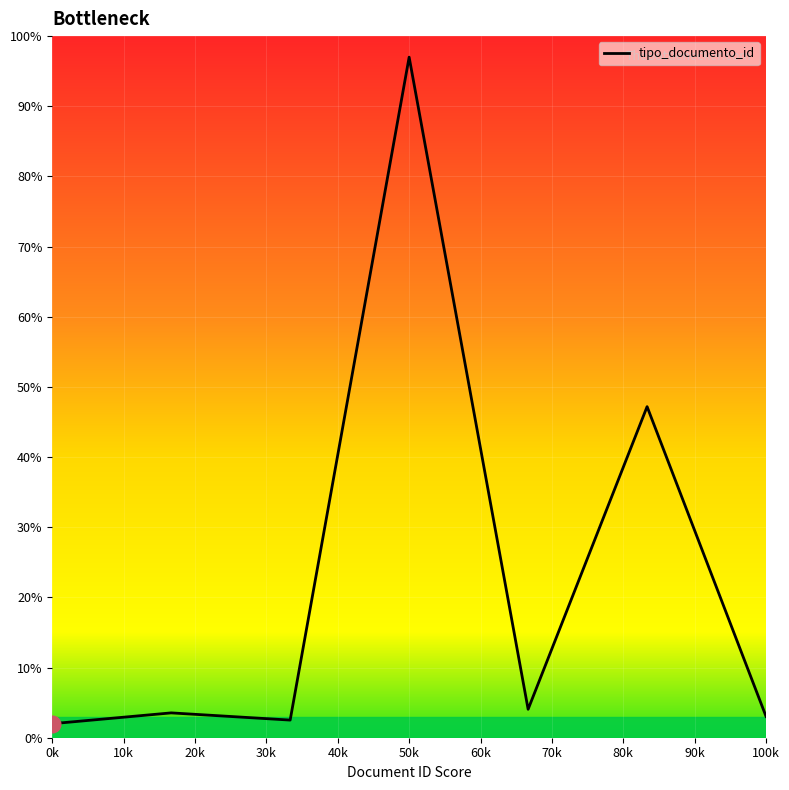

What is the difference between the maximum and minimum values?

95.0